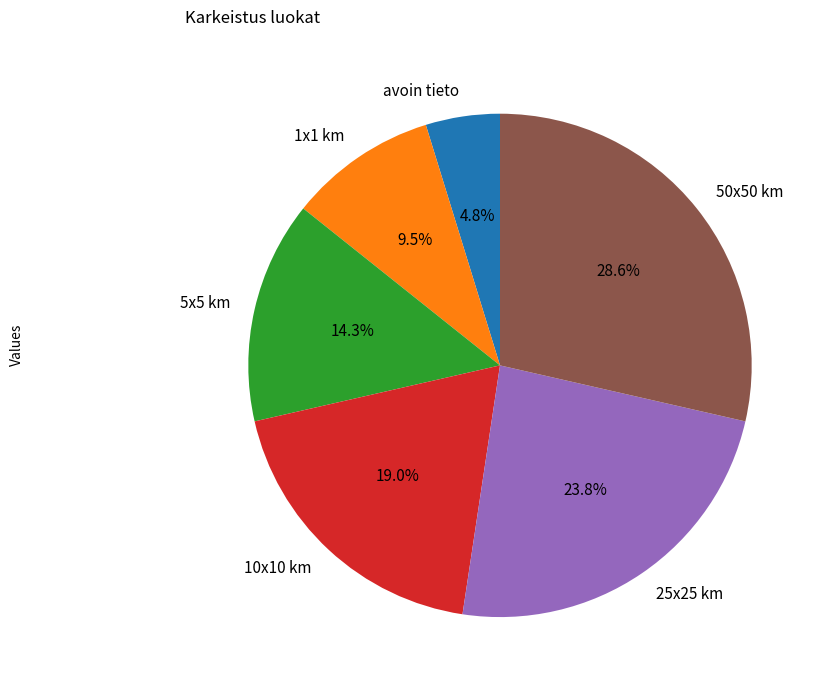

To the nearest percent, what portion does 50x50 km represent?

29%